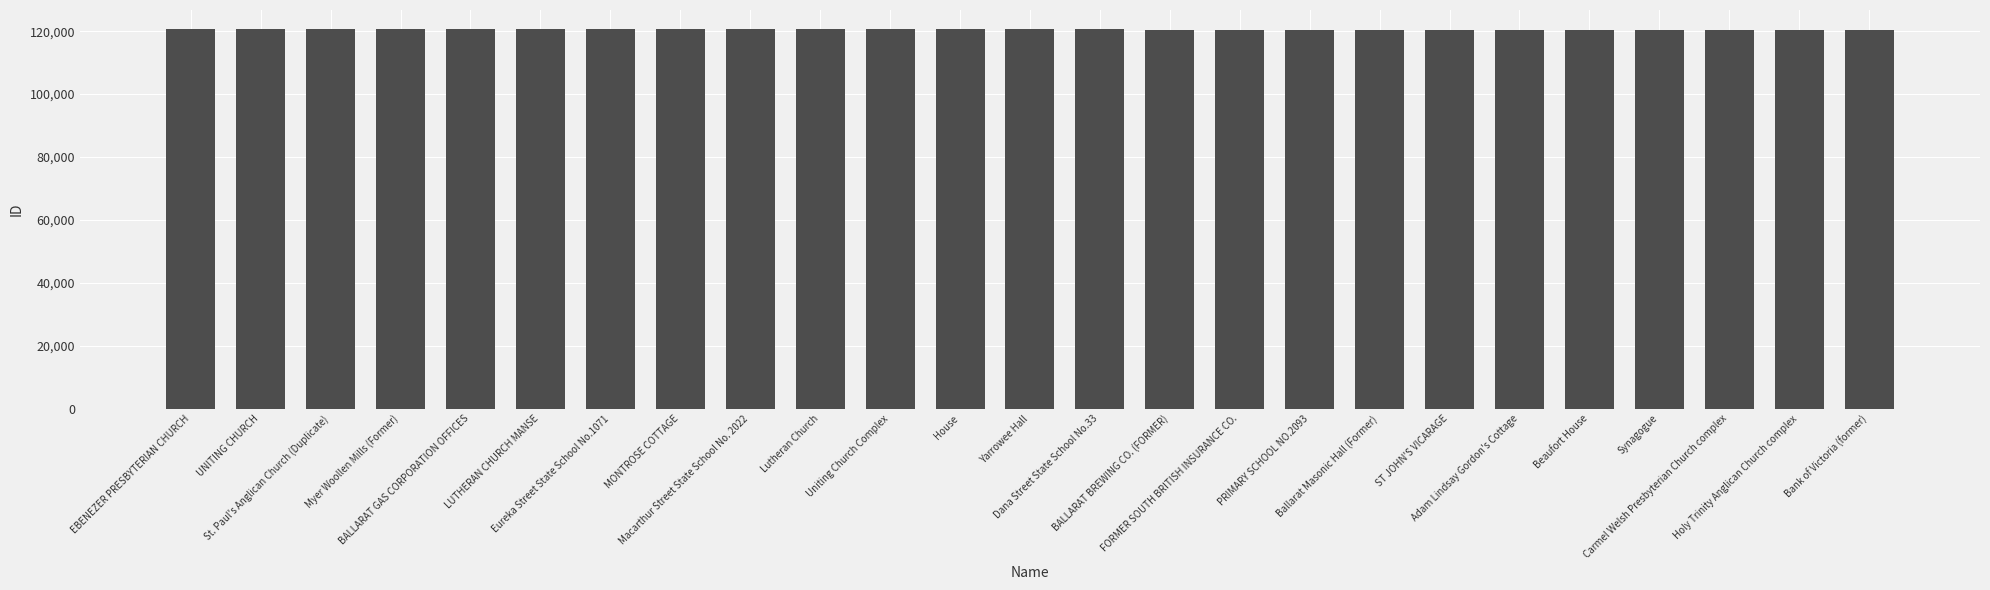

What is the difference between the maximum and second lowest values?

365